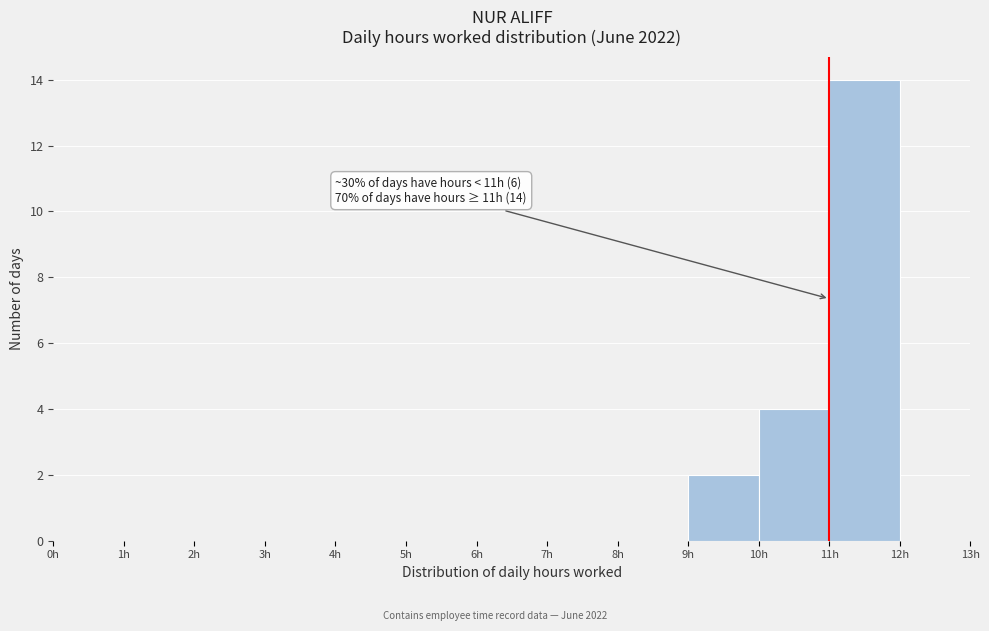

Which range on the x-axis has the tallest bar?

11 to 12